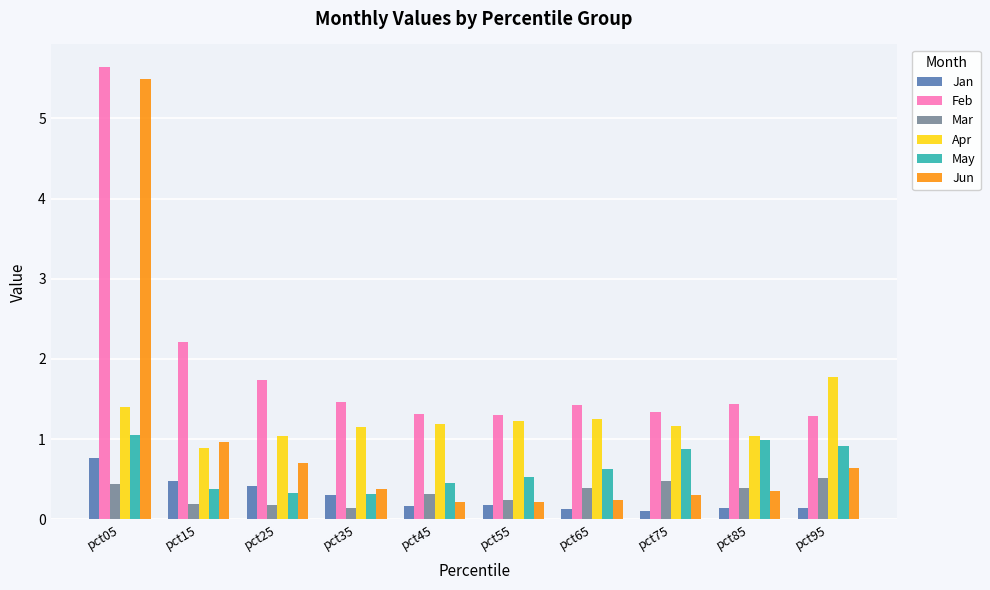

Are the bars horizontal?

No